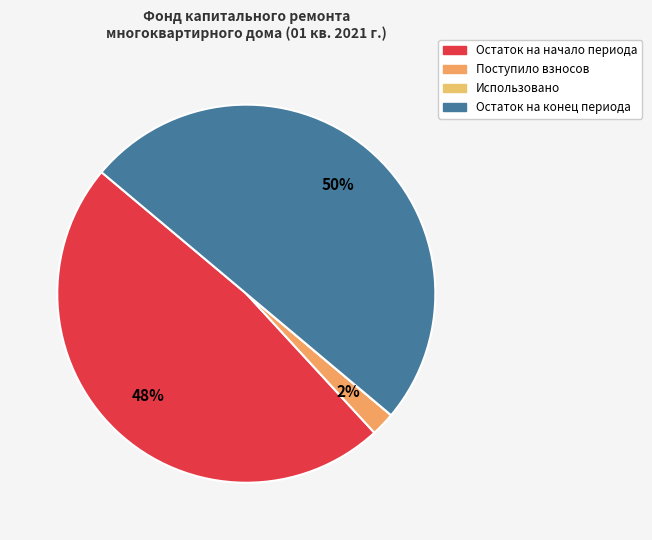

Rank the categories by value from highest to lowest.

Остаток на конец периода, Остаток на начало периода, Поступило взносов, Использовано